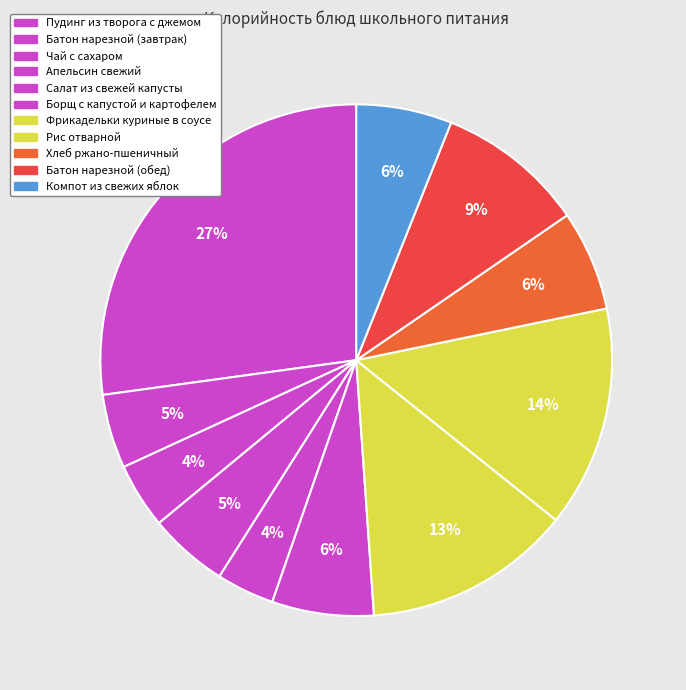

How many segments does this pie chart have?

11